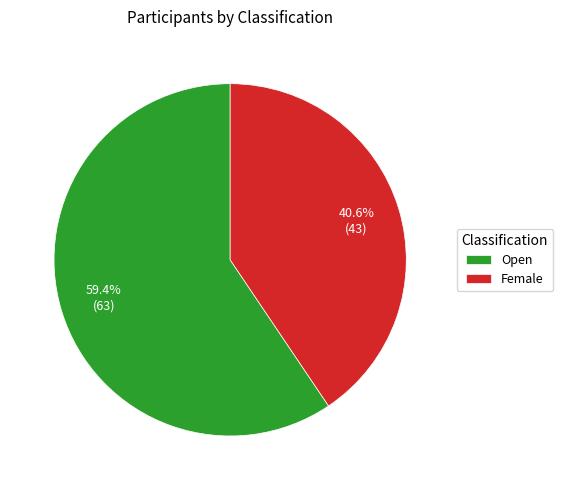

Count the number of slices in the pie.

2